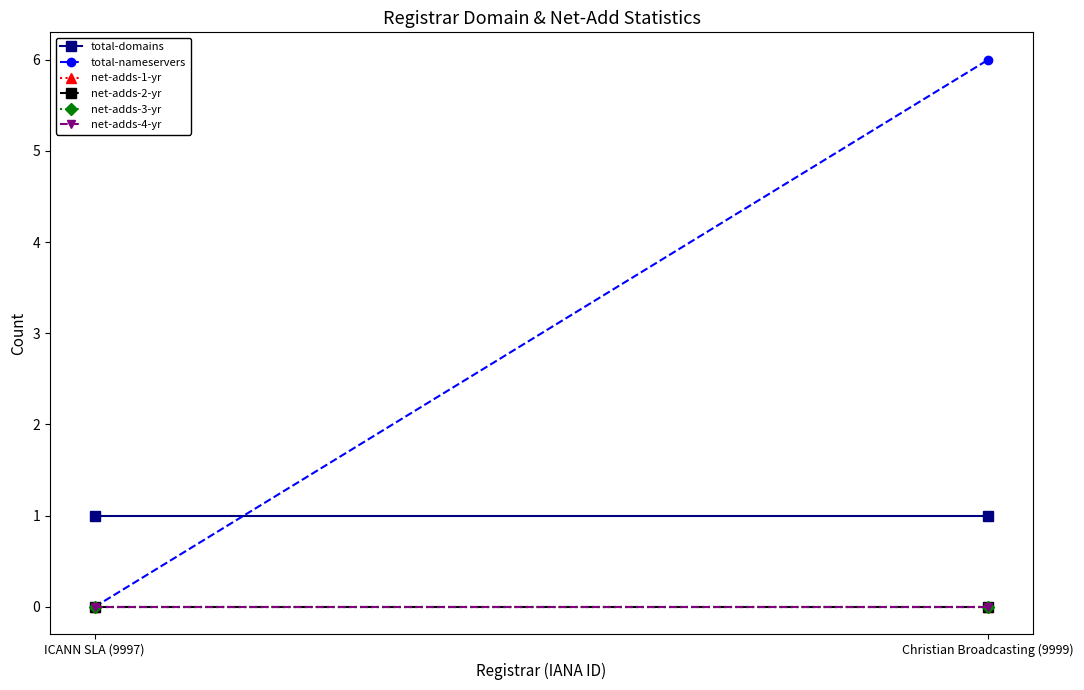

What is the label of the 2nd point from the left?

Christian Broadcasting (9999)